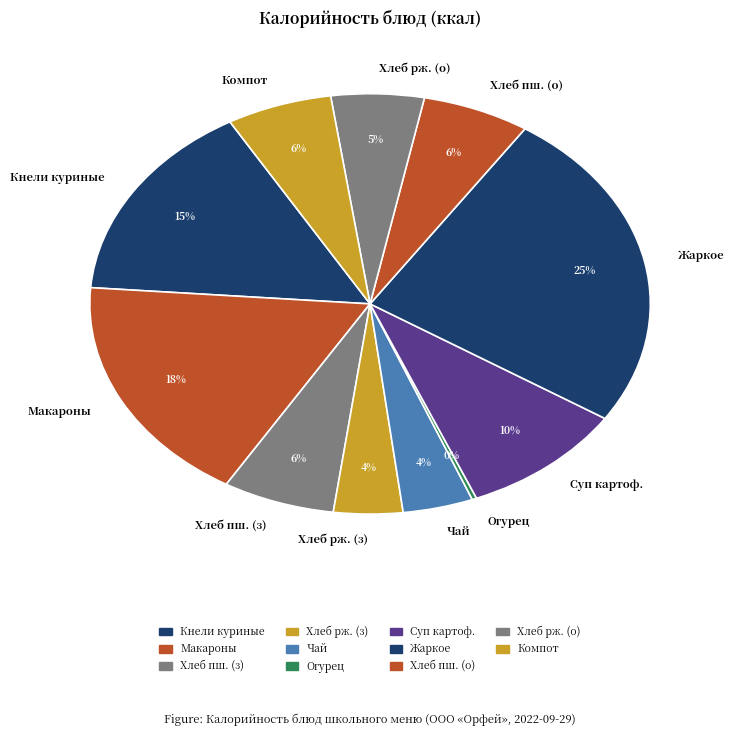

To the nearest percent, what is the difference between the largest and smallest slice percentages?

25%